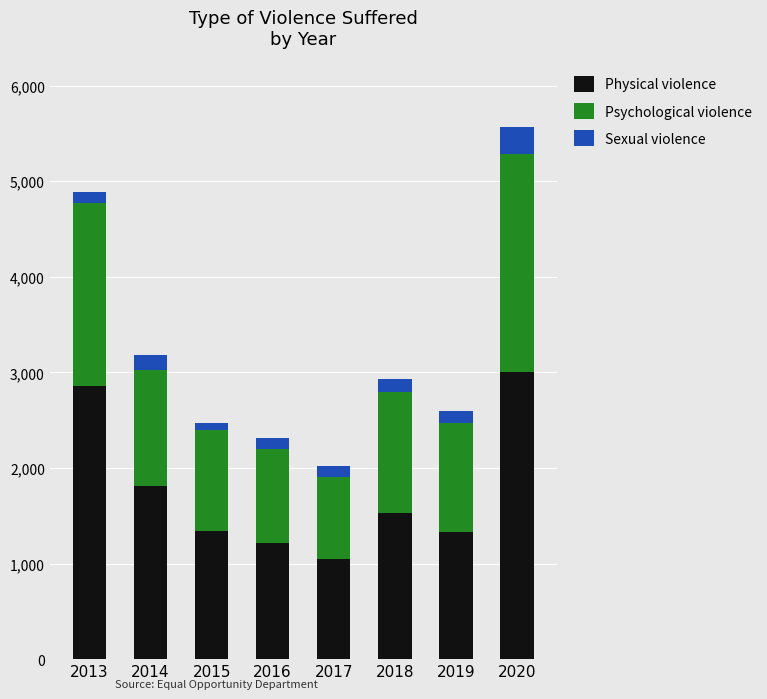

Count the number of categories in the chart.

8